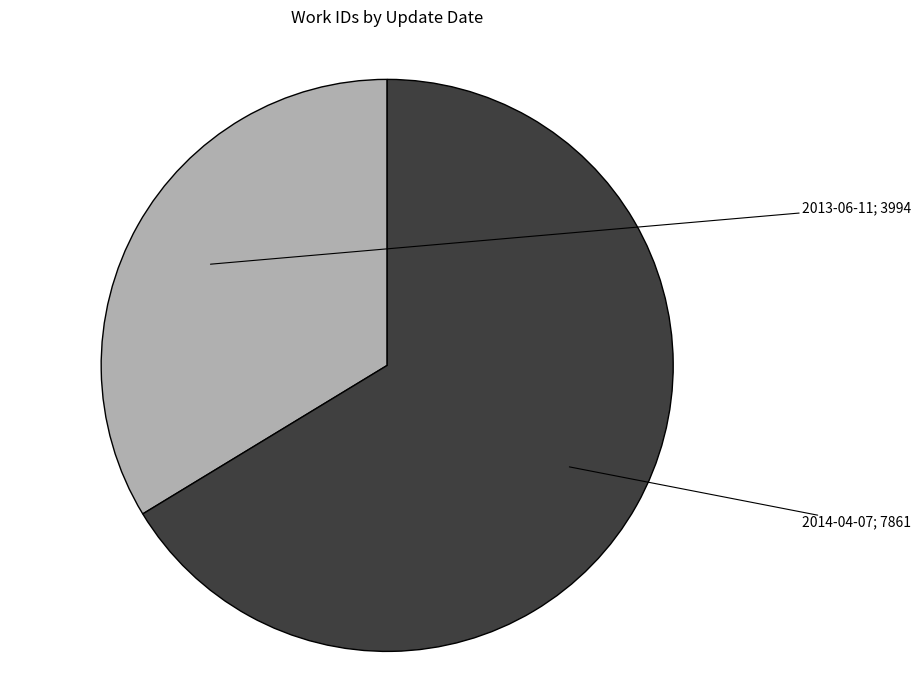

Does any single category account for the majority?

Yes